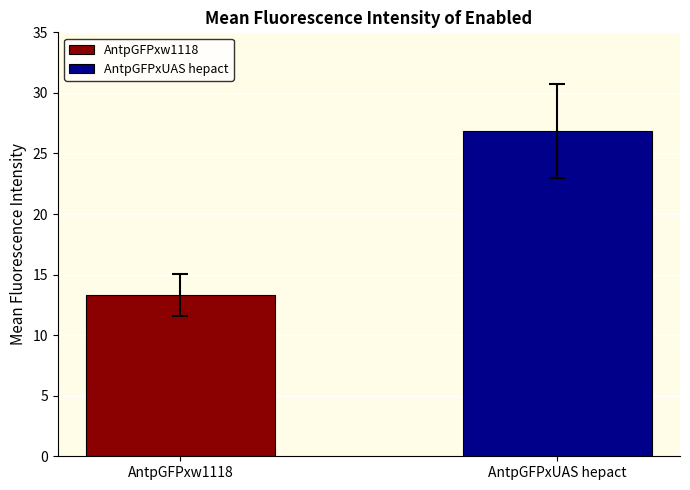

Which series has the widest spread of values?

AntpGFPxw1118